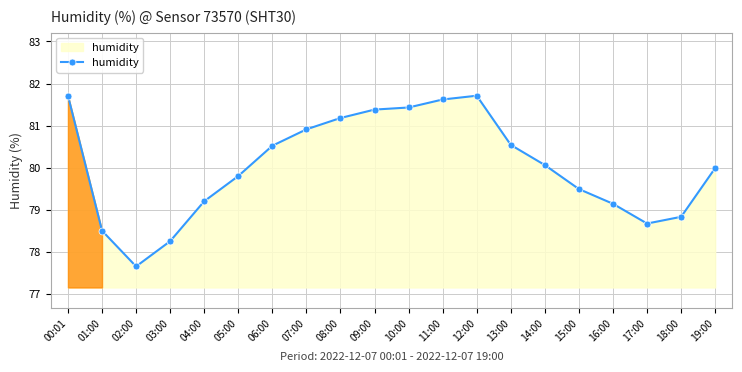

The chart shows a value of 138.9 at 00:01. True or false?

False